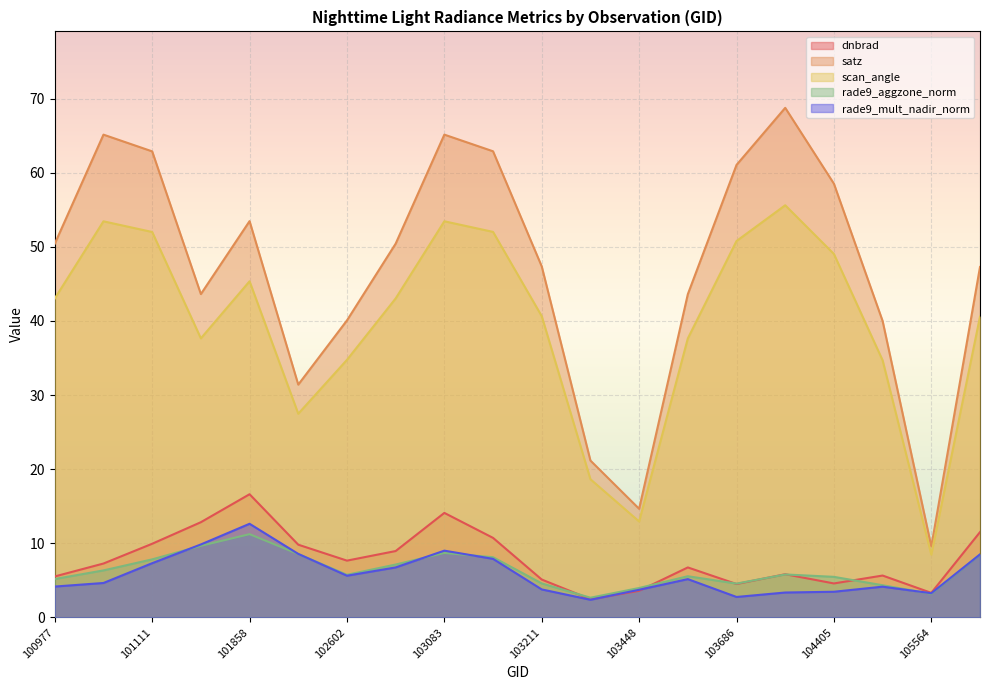

List the series in order of their peak value, highest first.

satz, scan_angle, dnbrad, rade9_mult_nadir_norm, rade9_aggzone_norm